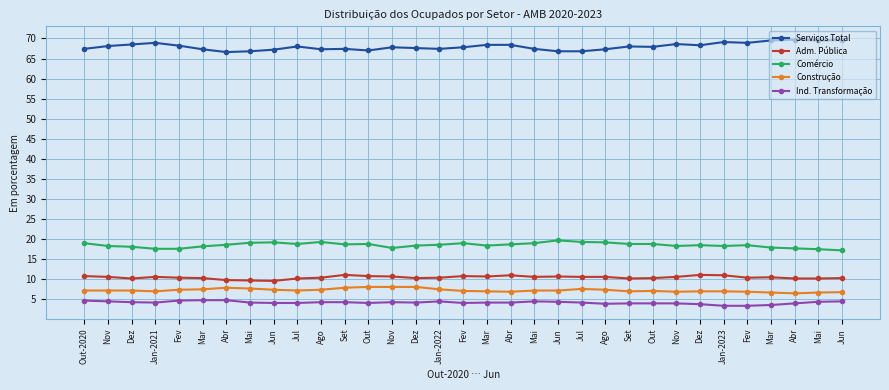

What are all the series names shown in the legend?

Serviços Total, Adm. Pública, Comércio, Construção, Ind. Transformação